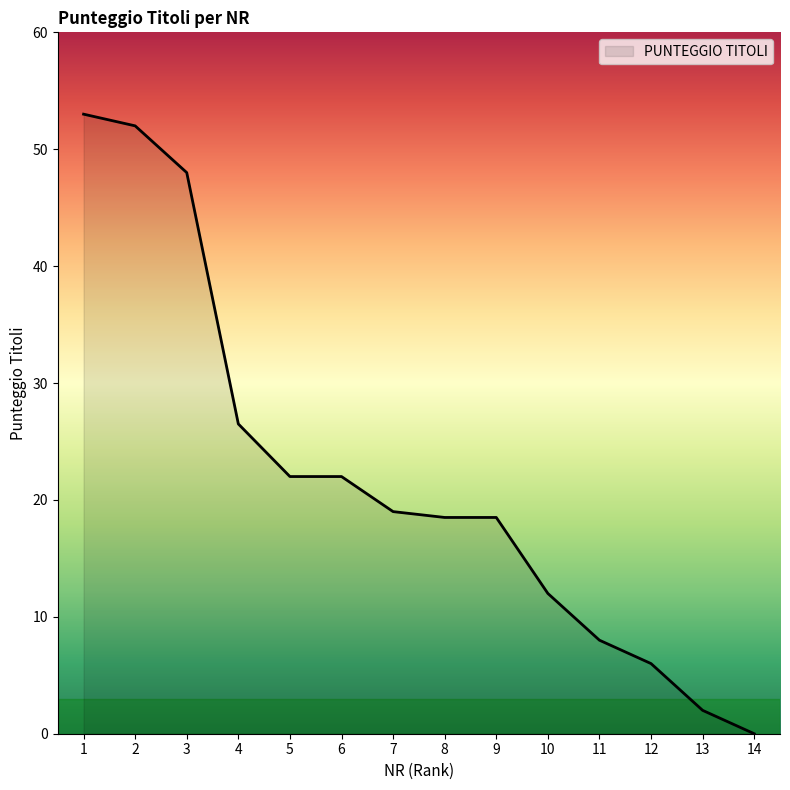

What is the change in value from 3 to 4?

-21.5